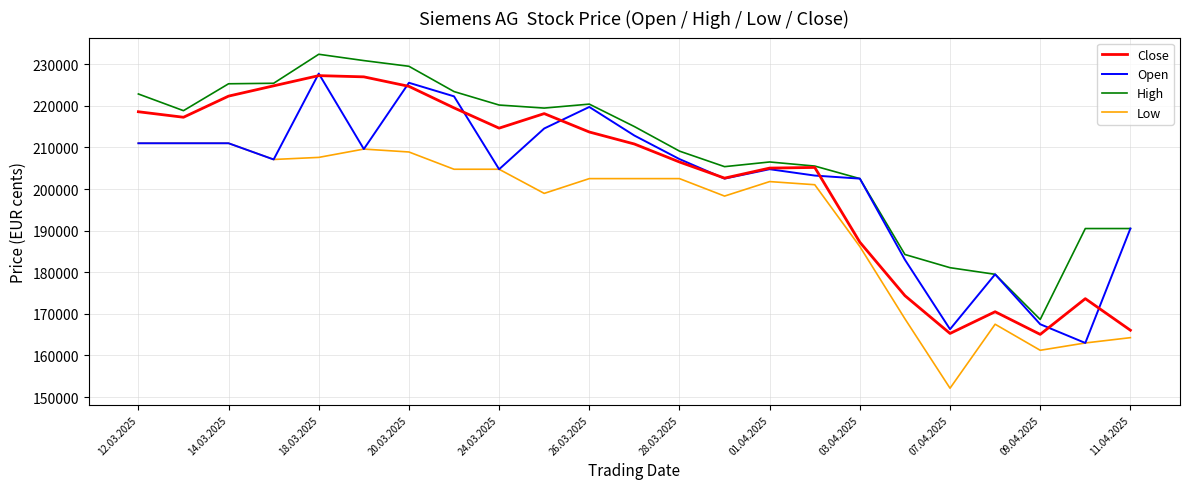

What is the smallest value displayed?

152123